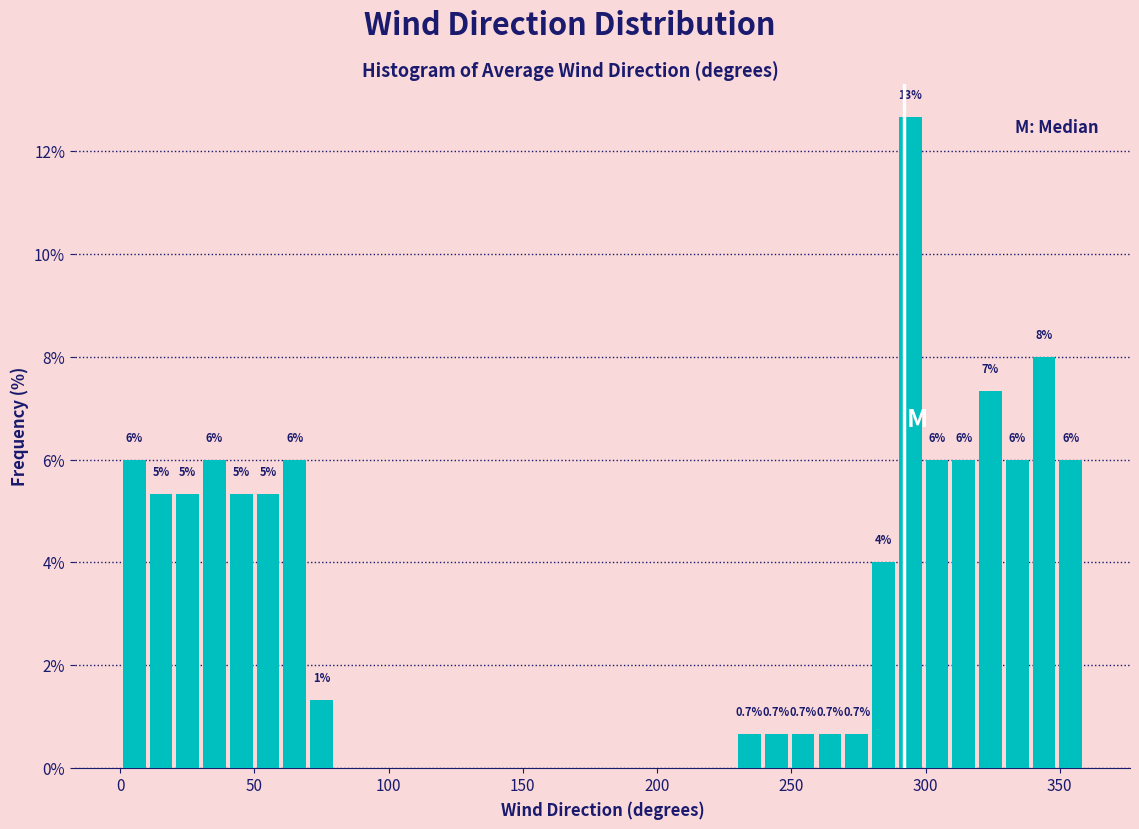

Around what value on the x-axis is the tallest bar? Give the approximate position of its centre, as read against the axis.

295